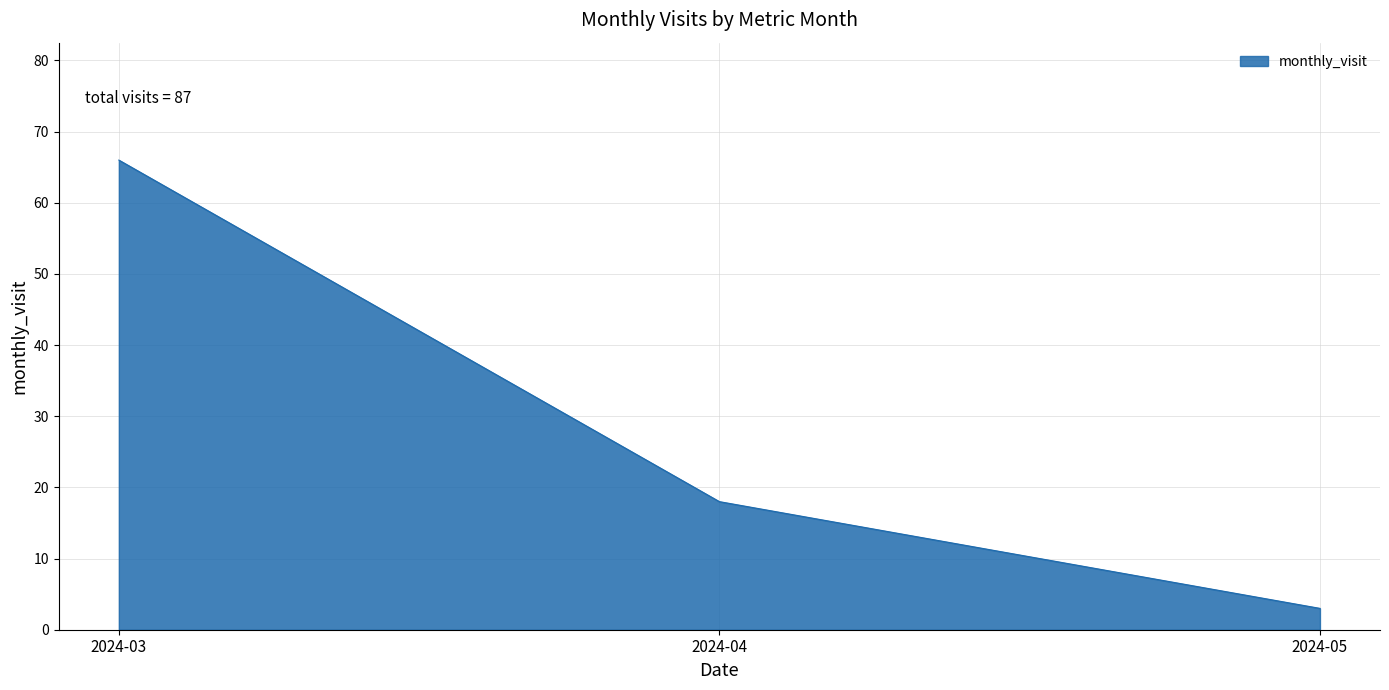

Approximately how many times larger is the value at 2024-03 compared to 2024-05?

22.0